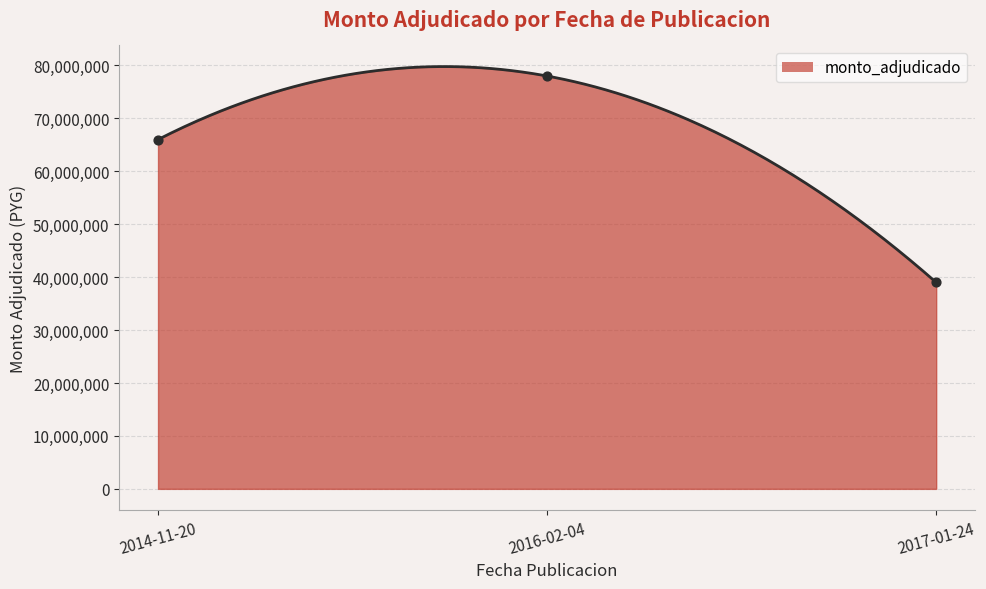

Which has a higher value, 2016-02-04 or 2017-01-24?

2016-02-04